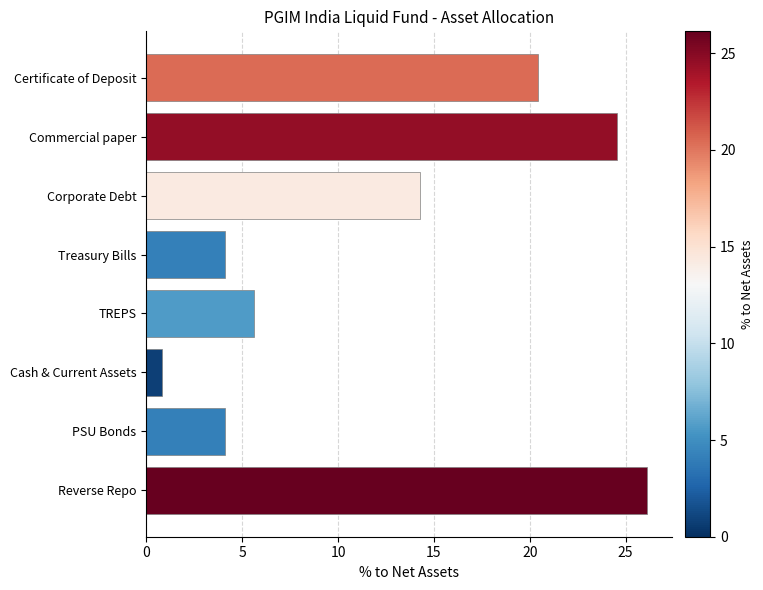

What position from the top is TREPS?

5